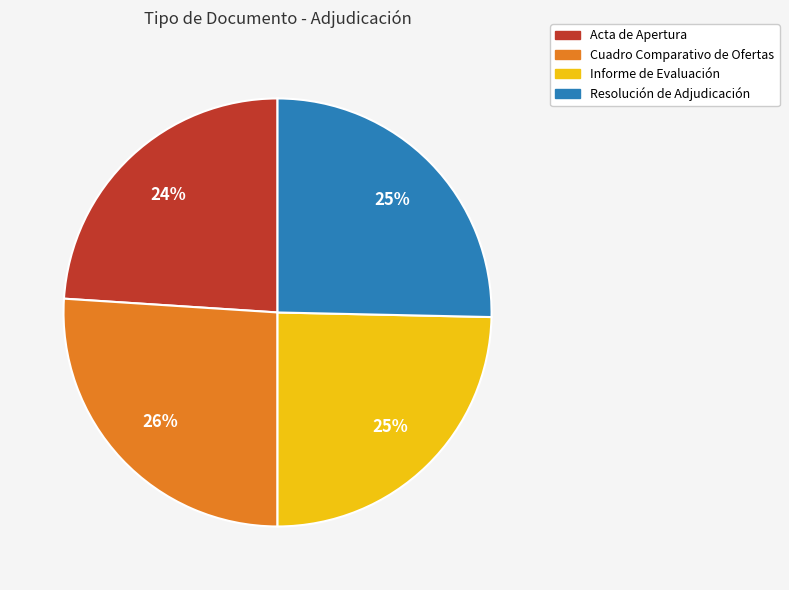

Combined, do Resolución de Adjudicación and Acta de Apertura account for over 50%?

No